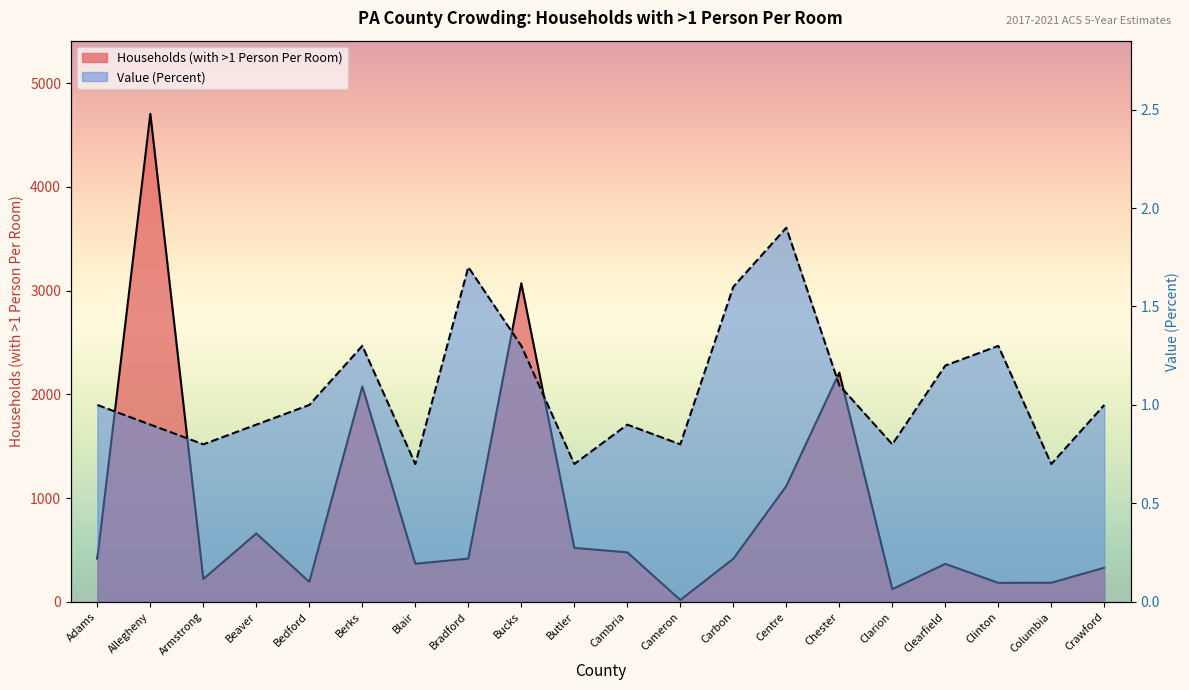

Which label corresponds to the largest value in the chart?

Allegheny